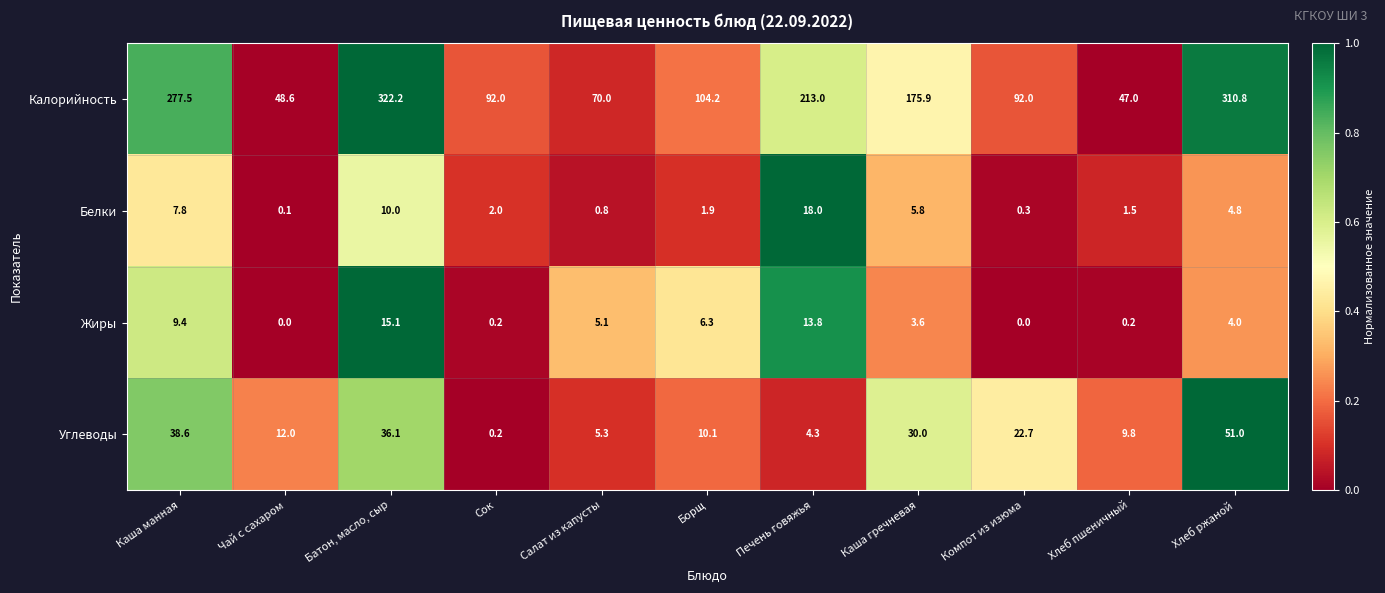

What is the sum of all Углеводы values?

220.1